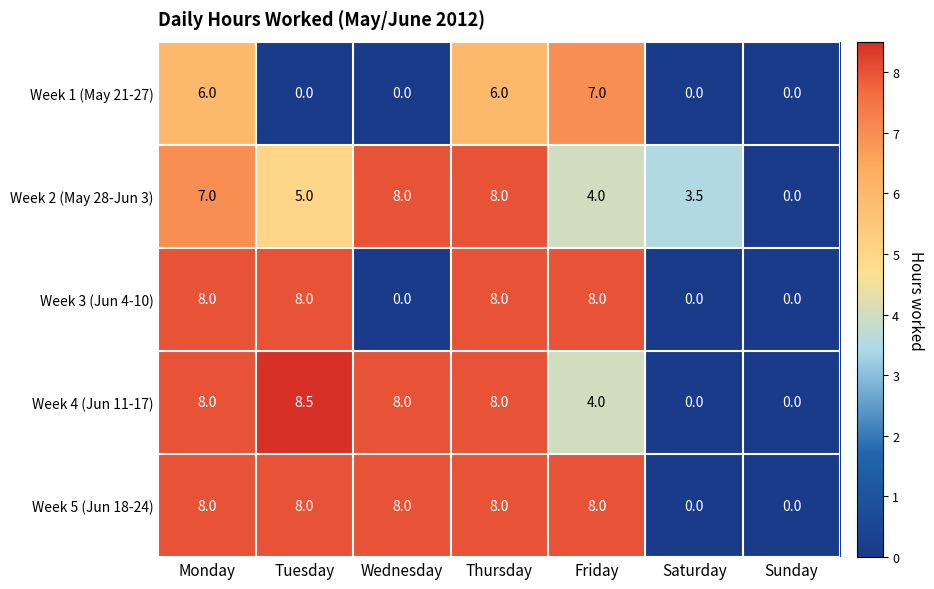

What is the total value across all series at Thursday?

38.0